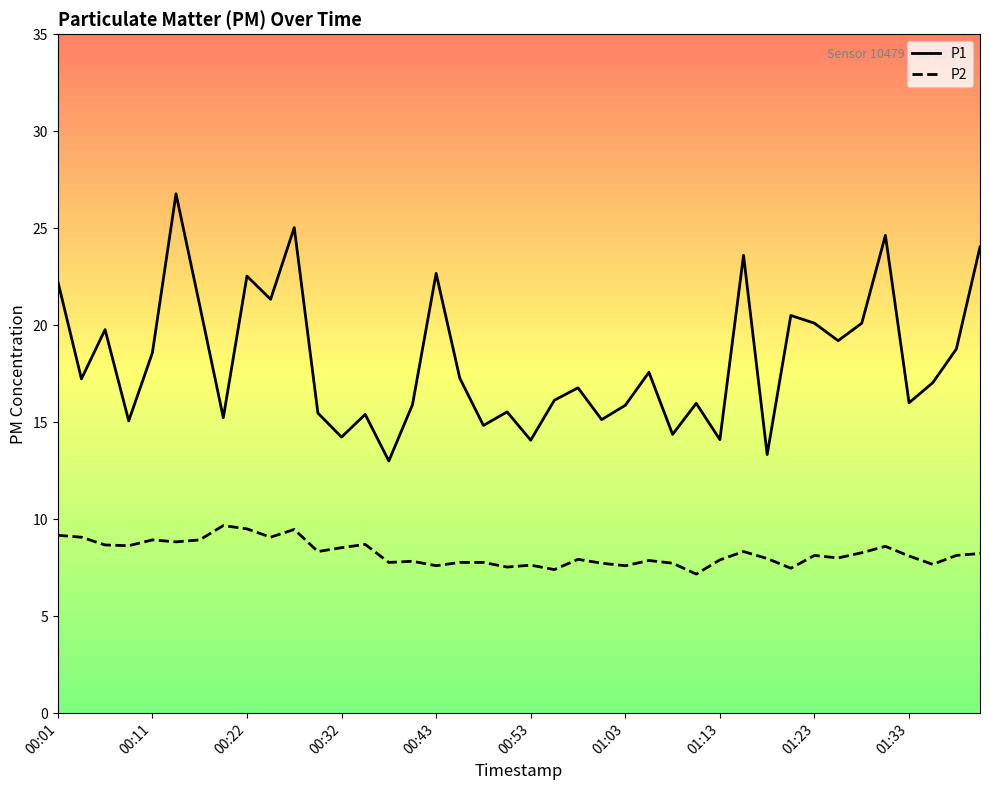

What is the minimum value for P1?

13.0